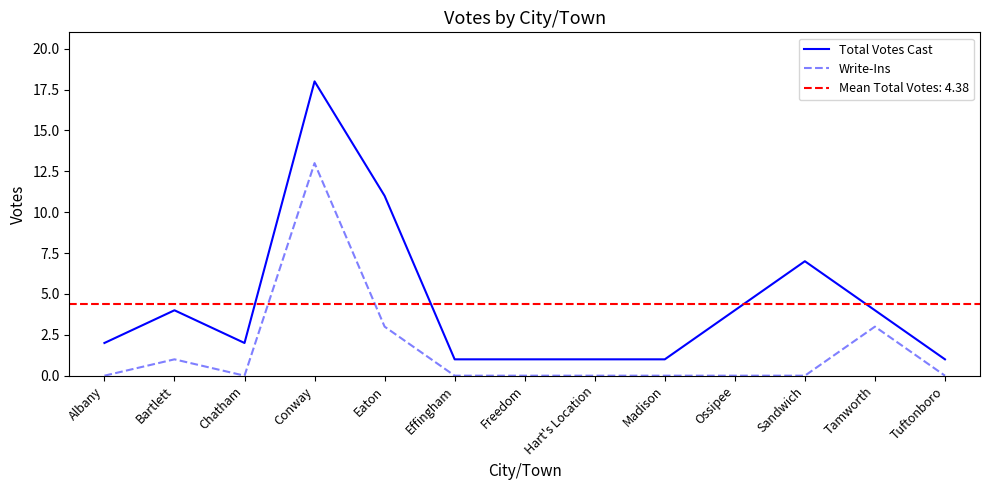

How many lines are shown in the chart?

2